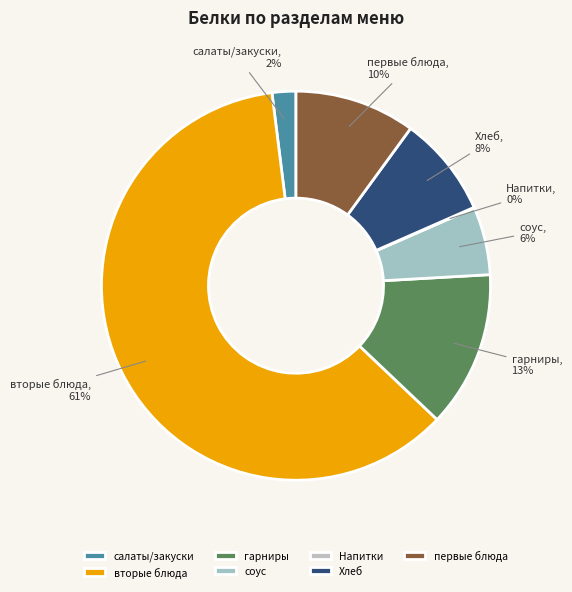

True or false: Хлеб accounts for 1% of the total.

False